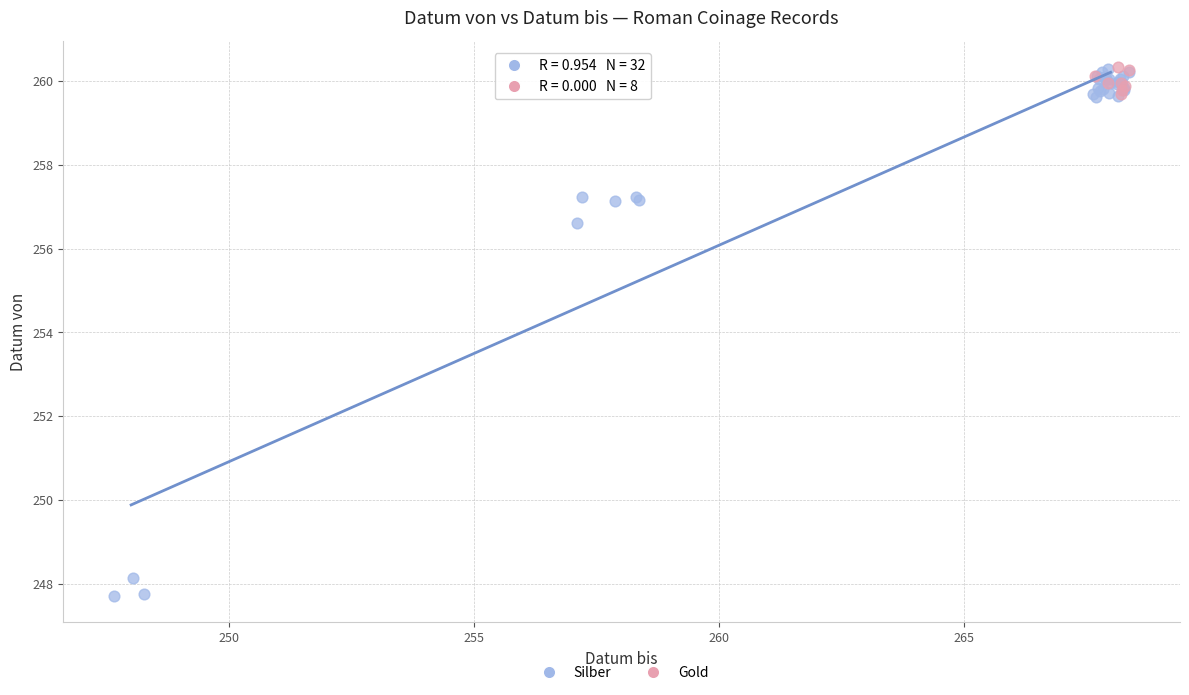

Which series has the widest spread of Y values?

Silber